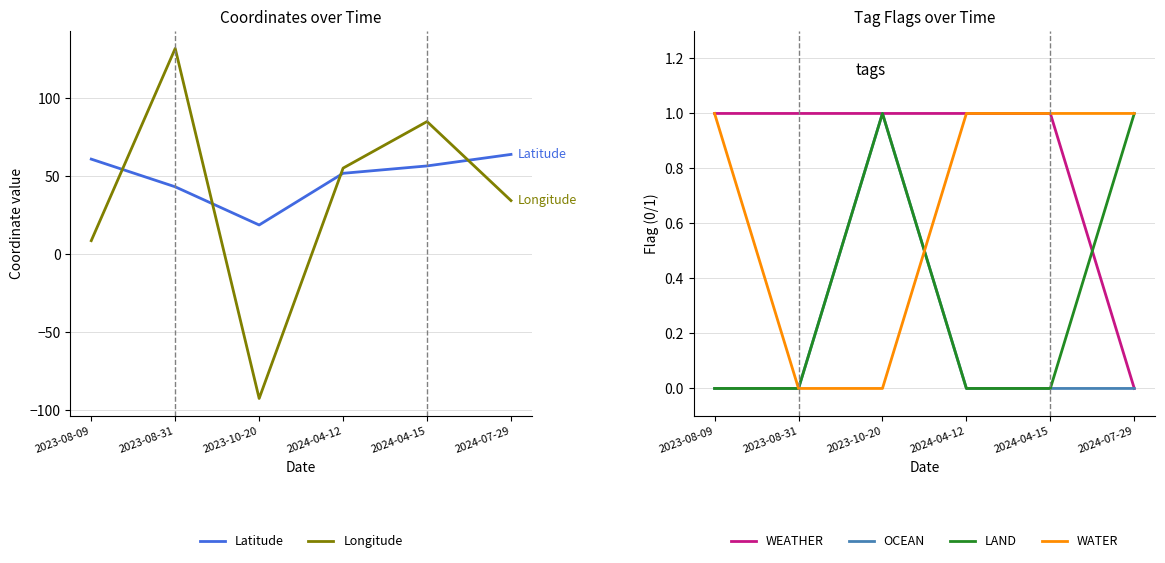

Is it true that Longitude equals 55.1 at 2024-04-12?

True